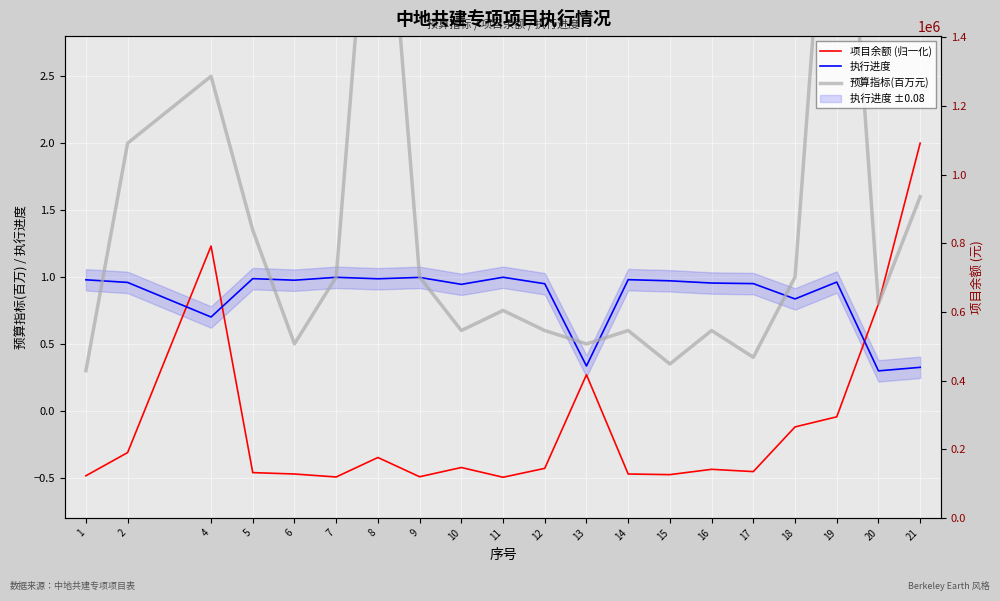

What is the sum of the 项目余额 (归一化) values at 10 and 16?

-0.9